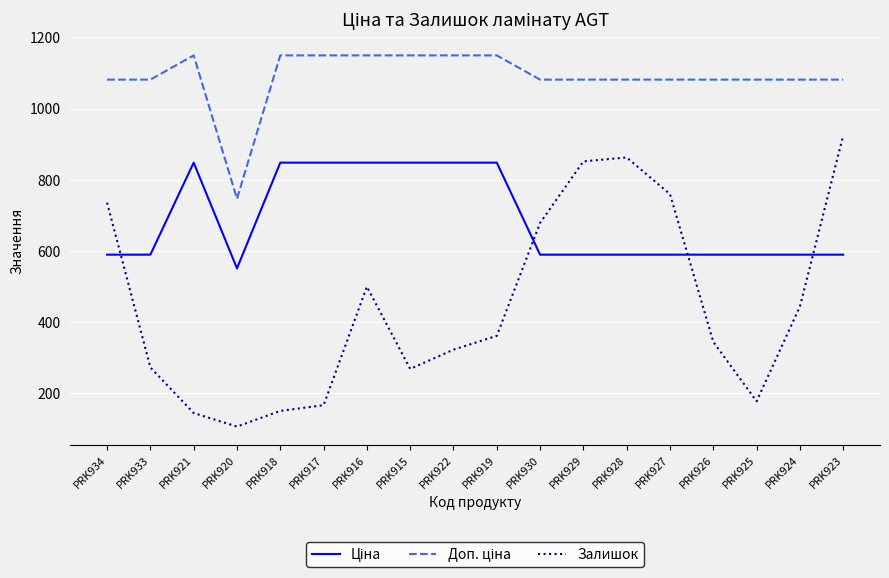

What is the greatest value displayed?

1149.7